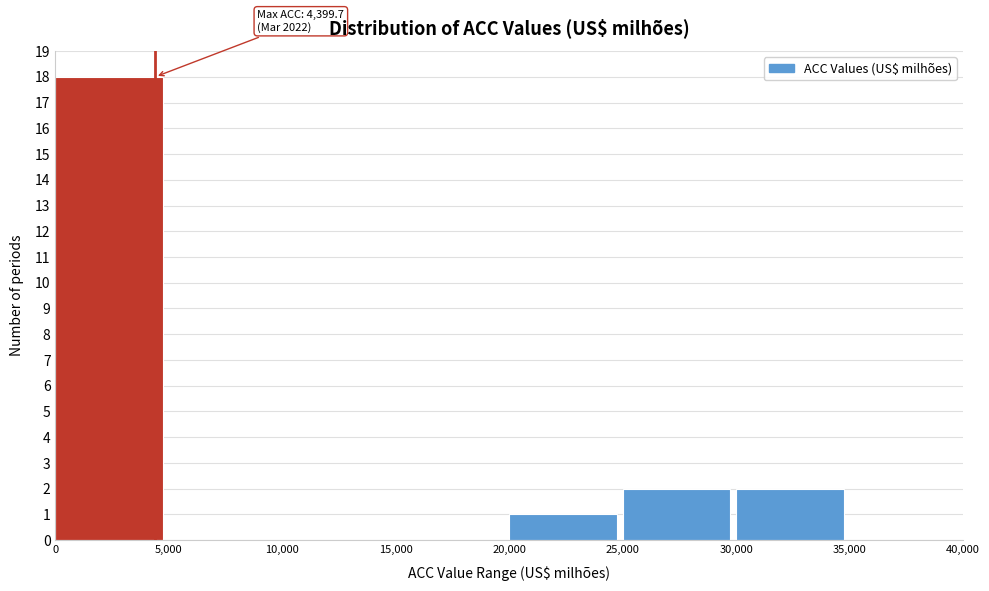

Over which range of the x-axis is the bar tallest?

0 to 5,000